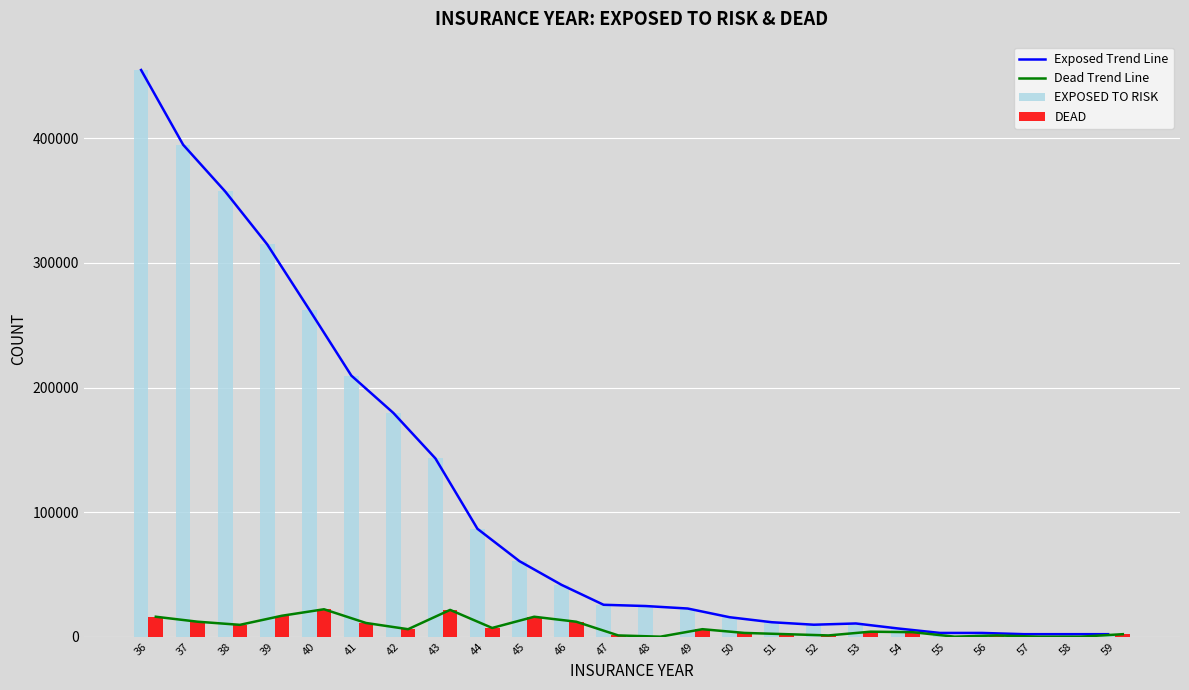

Reading left to right, transcribe all the data shown in this chart.

Exposed Trend Line: 454900	394900	357400	314900	262600	209600	179600	143100	86600	60600	41600	25600	24600	22600	15600	11600	9600	10600	6600	3000	3000	2000	2000	2000
Dead Trend Line: 16000	12000	9500	16800	22000	11000	6000	21500	7000	16000	12000	1000	0	6000	3000	2000	1000	4000	3600	0	1000	0	0	2000
EXPOSED TO RISK: 454900	394900	357400	314900	262600	209600	179600	143100	86600	60600	41600	25600	24600	22600	15600	11600	9600	10600	6600	3000	3000	2000	2000	2000
DEAD: 16000	12000	9500	16800	22000	11000	6000	21500	7000	16000	12000	1000	0	6000	3000	2000	1000	4000	3600	0	1000	0	0	2000